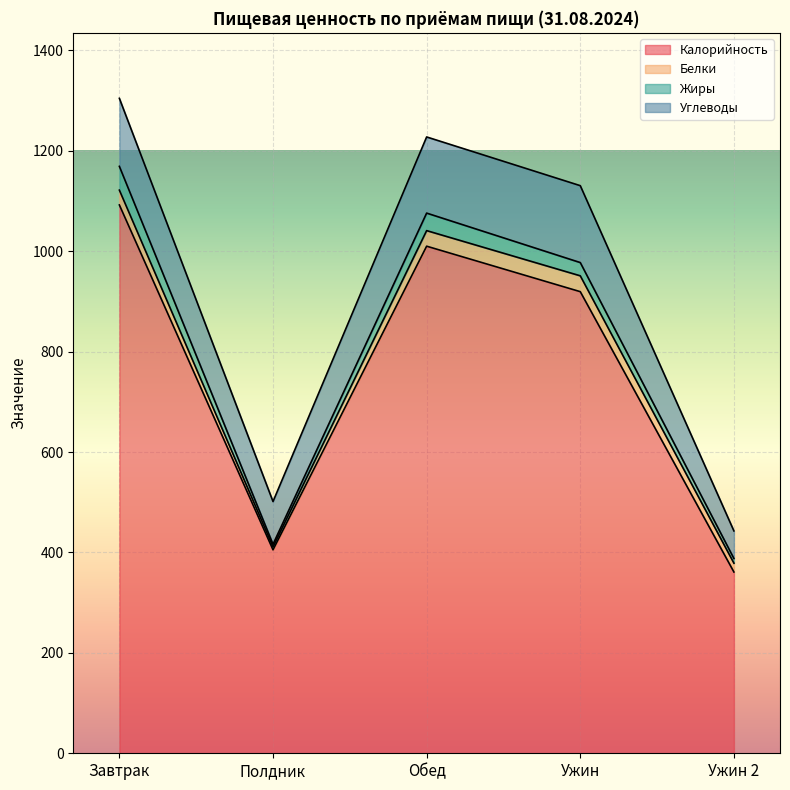

What value does the Жиры series have at Ужин?

26.4